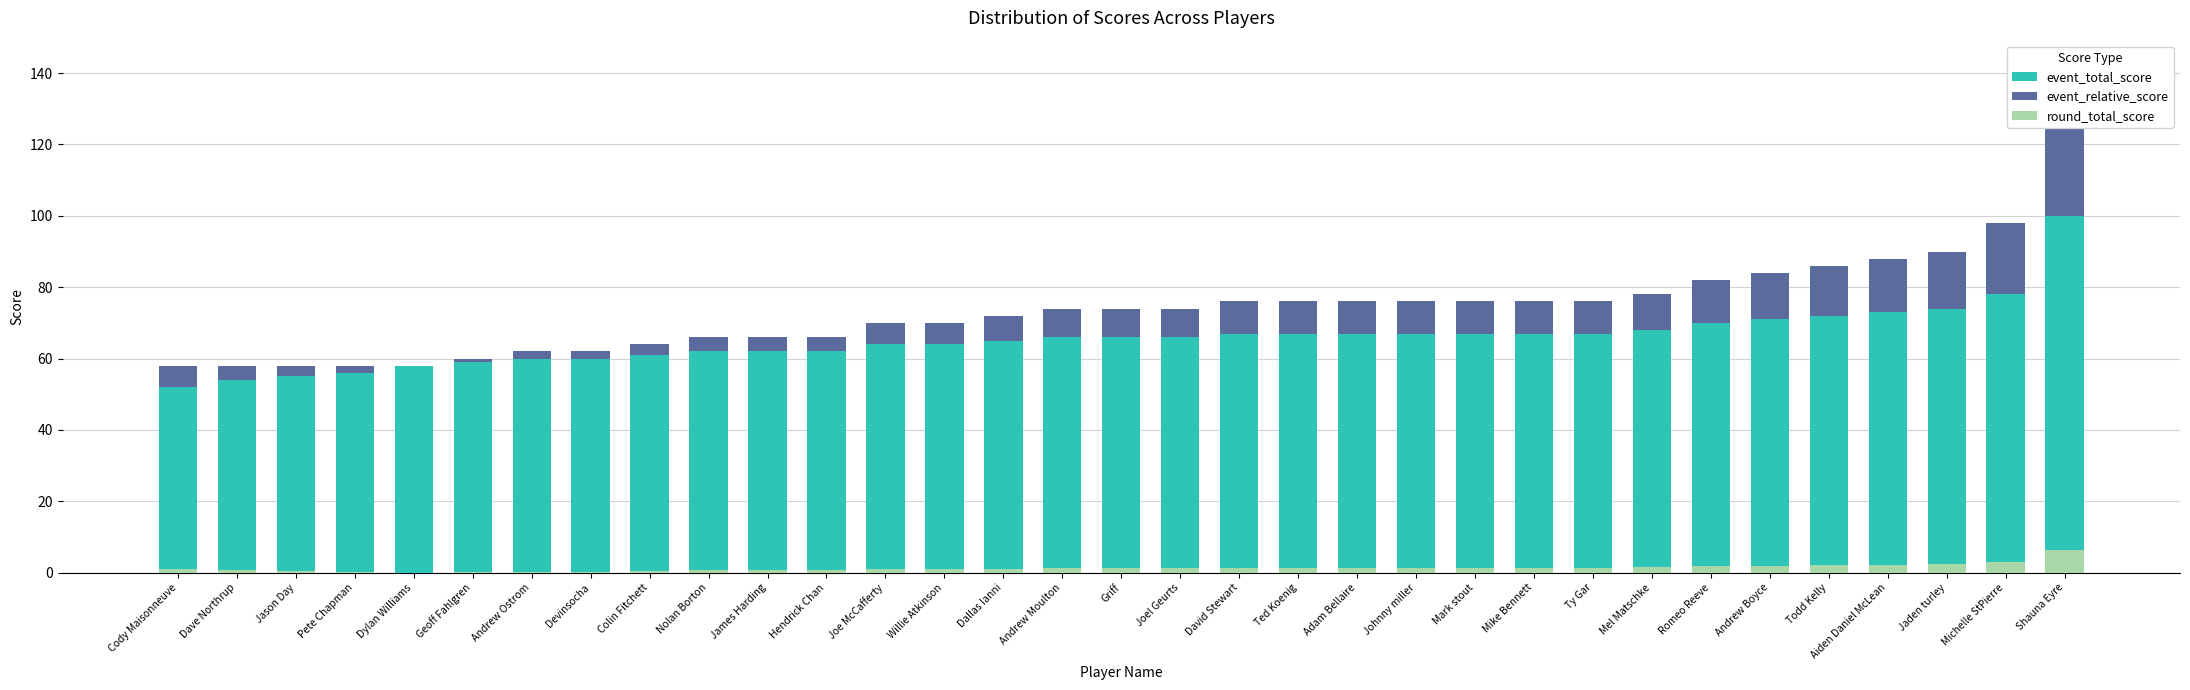

At which label does event_total_score reach its peak?

Shauna Eyre